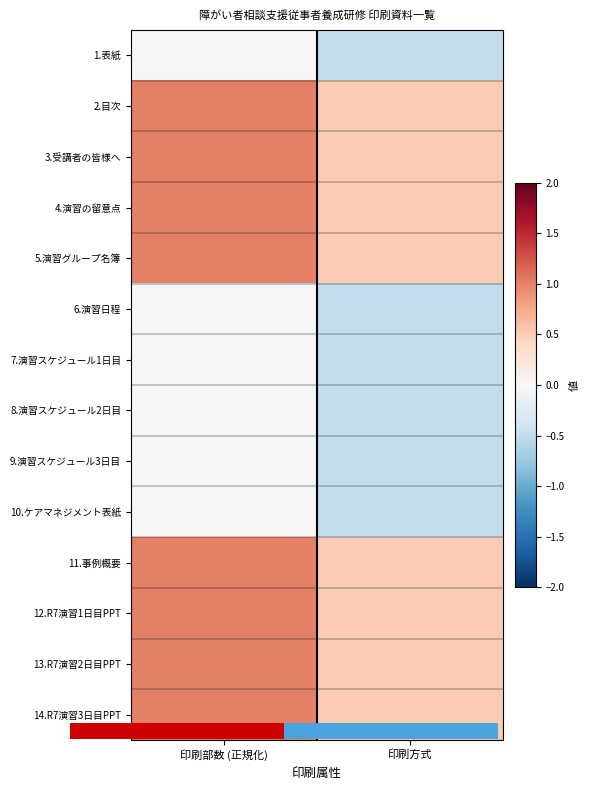

Between 印刷方式 and 印刷部数 (正規化), which is larger?

印刷部数 (正規化)